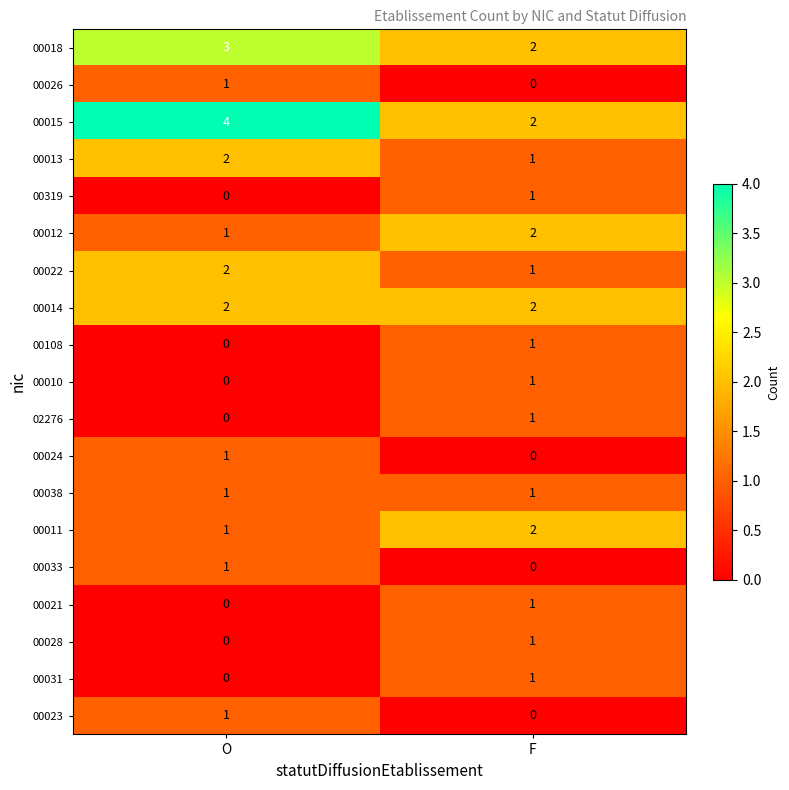

Which category has the highest value across all series?

O